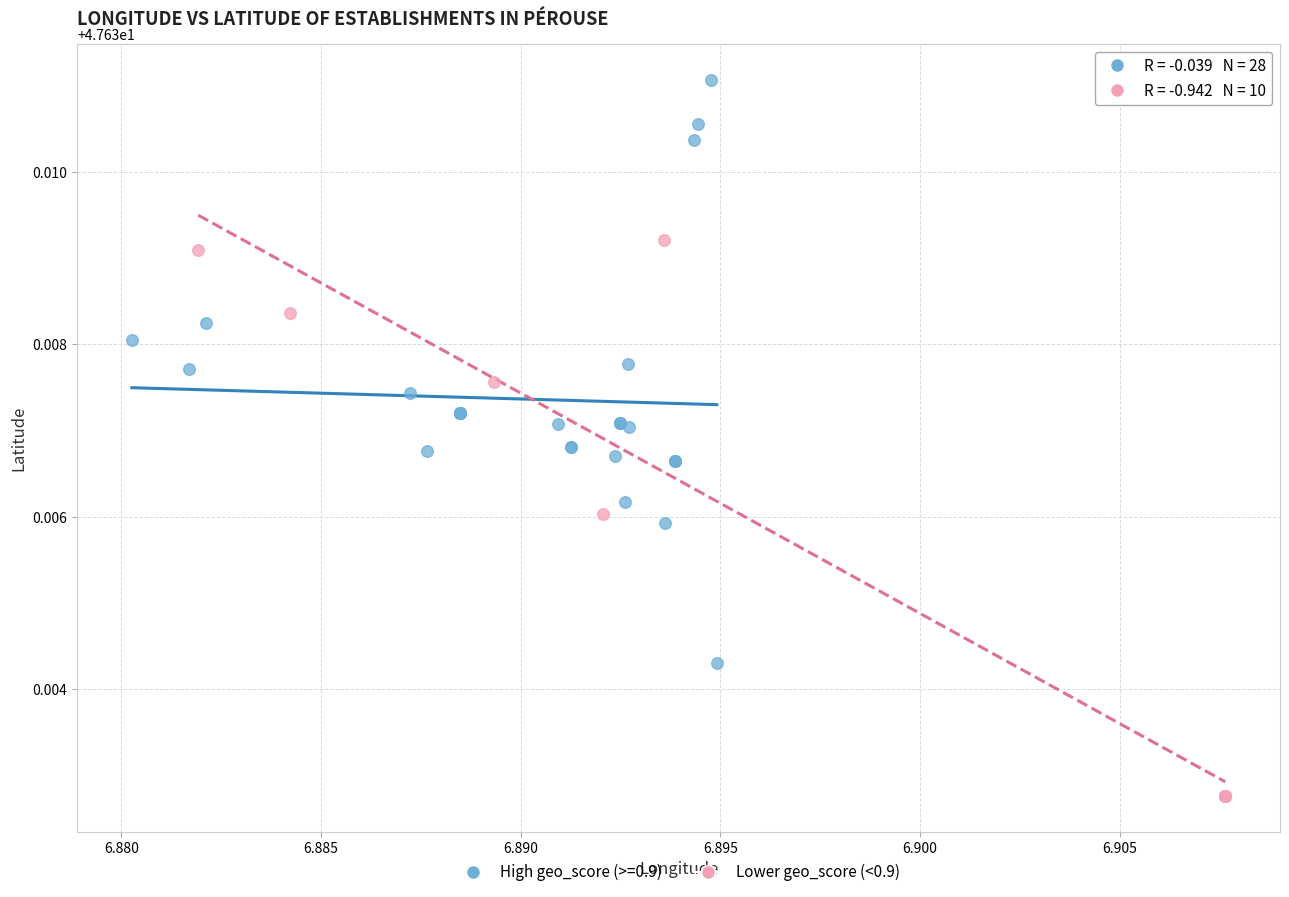

Which series contains the lowest Y value?

Lower geo_score (<0.9)